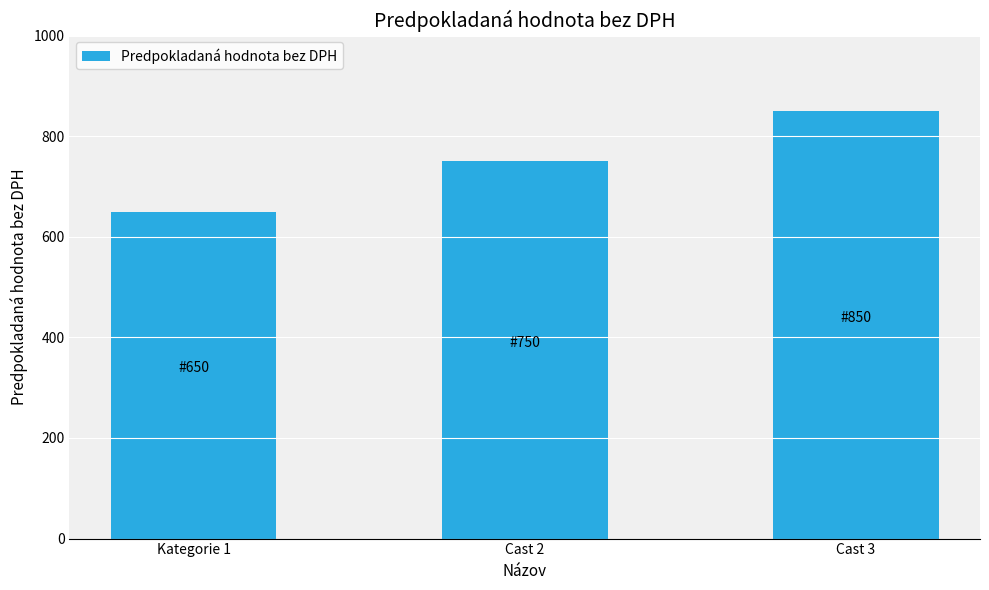

Reading left to right, list all the values displayed in this chart.

Kategorie 1=650	Cast 2=750	Cast 3=850